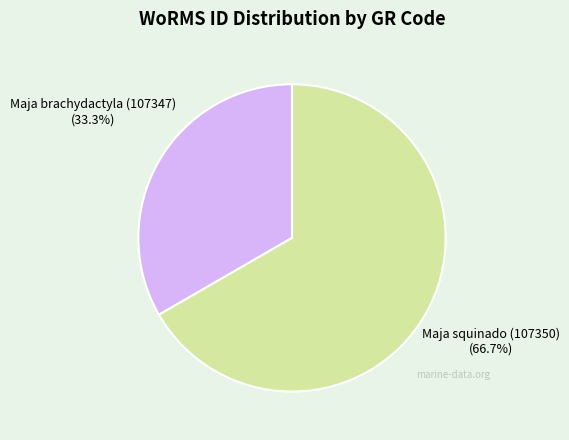

To the nearest percent, what is the average slice percentage?

50%